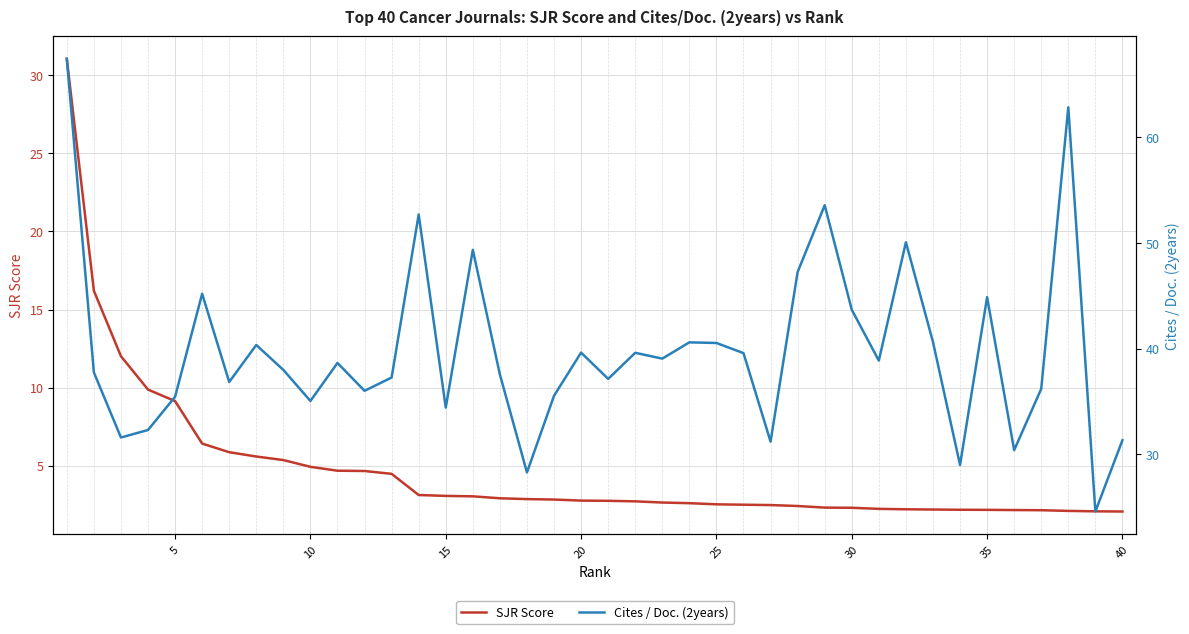

Which has a higher value, 40 or 35?

35